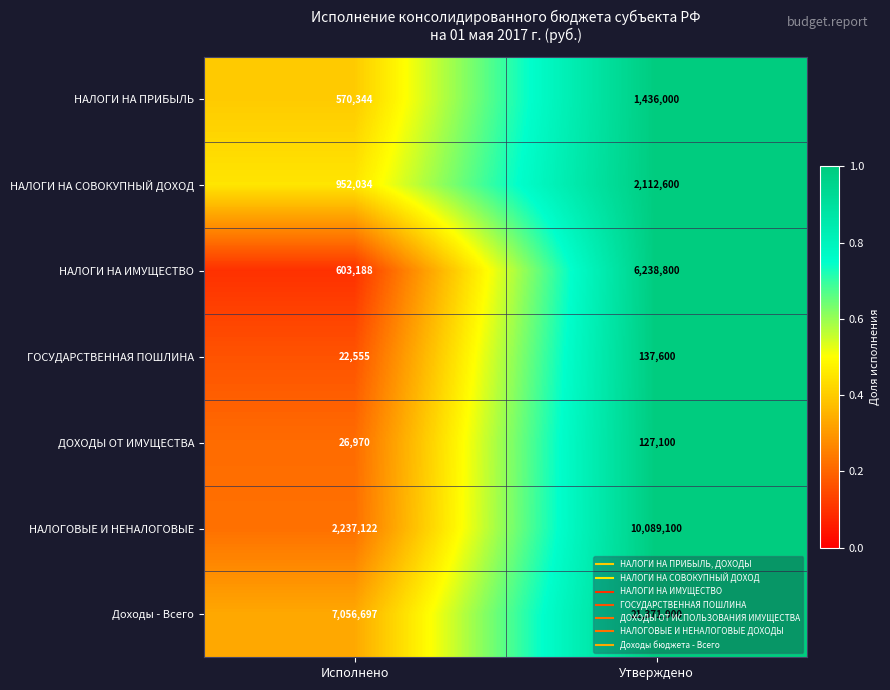

The НАЛОГИ НА ПРИБЫЛЬ series shows 974462 at Исполнено. True or false?

False